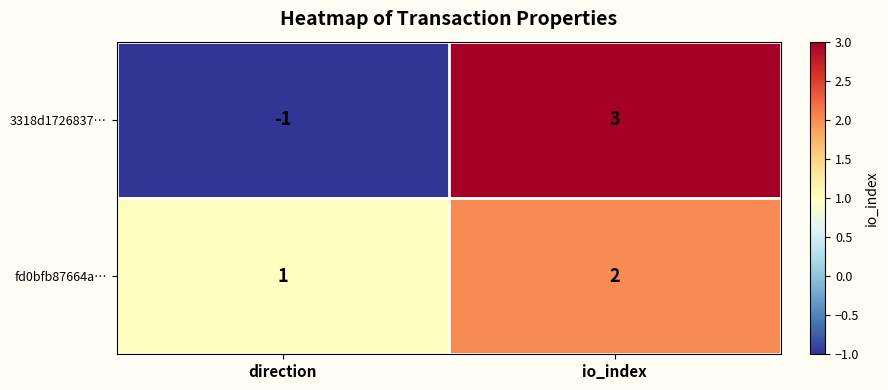

What is the minimum value shown in the chart?

-1